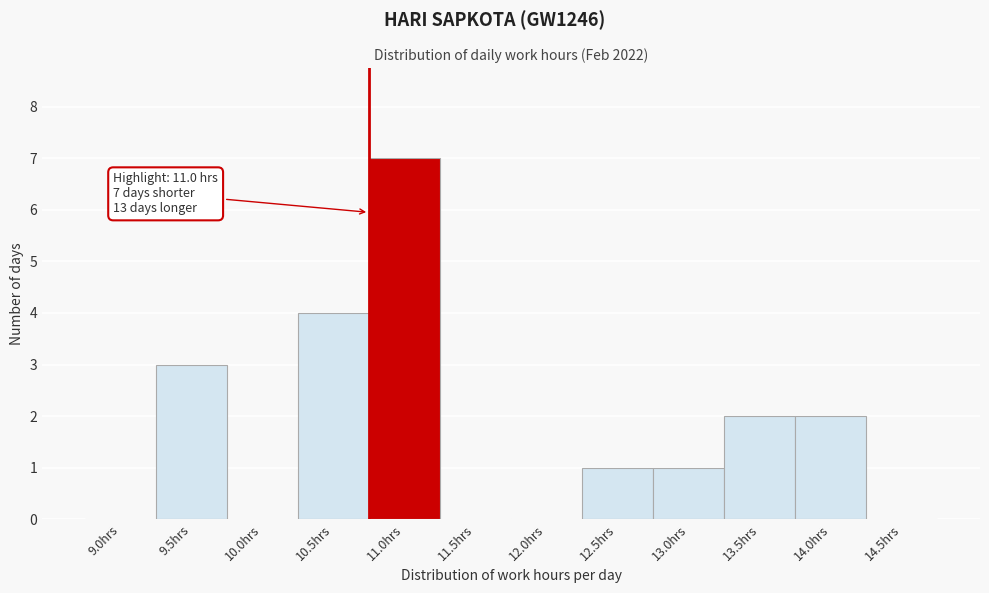

Reading left to right, list all the values displayed in this chart.

9.0hrs=0	9.5hrs=3	10.0hrs=0	10.5hrs=4	11.0hrs=7	11.5hrs=0	12.0hrs=0	12.5hrs=1	13.0hrs=1	13.5hrs=2	14.0hrs=2	14.5hrs=0